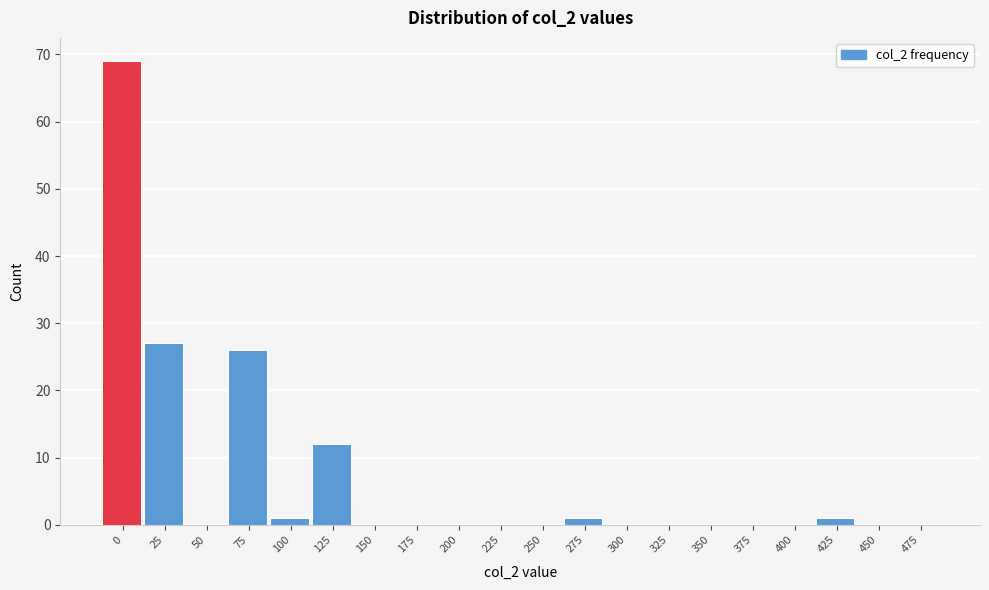

Reading left to right, list all the values displayed in this chart.

0=69	25=27	50=0	75=26	100=1	125=12	150=0	175=0	200=0	225=0	250=0	275=1	300=0	325=0	350=0	375=0	400=0	425=1	450=0	475=0